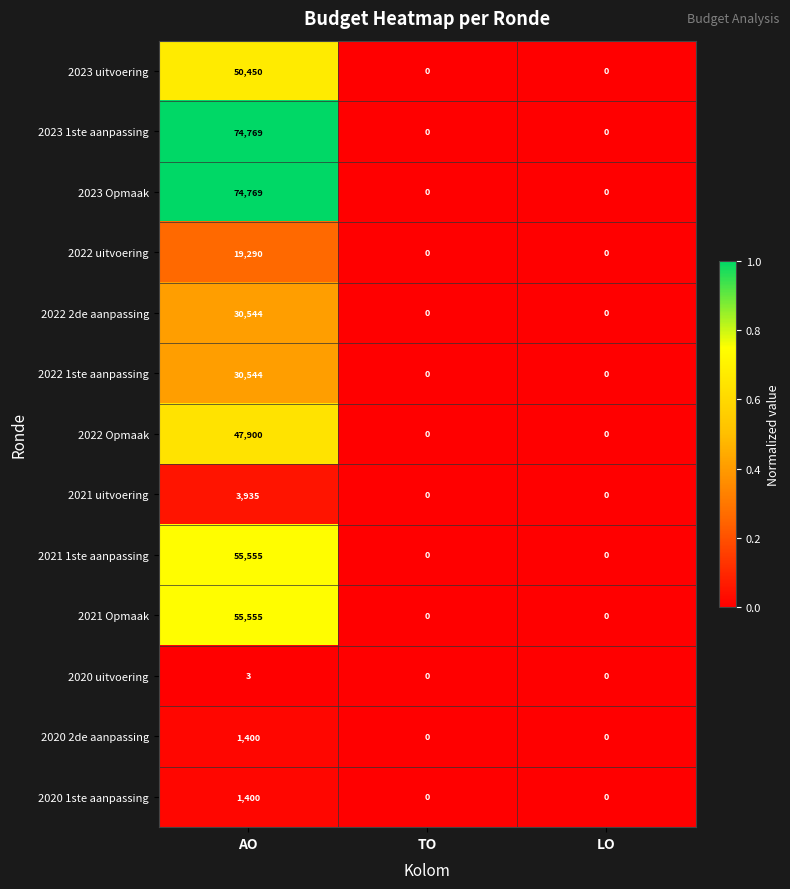

How many data points does each series have?

3